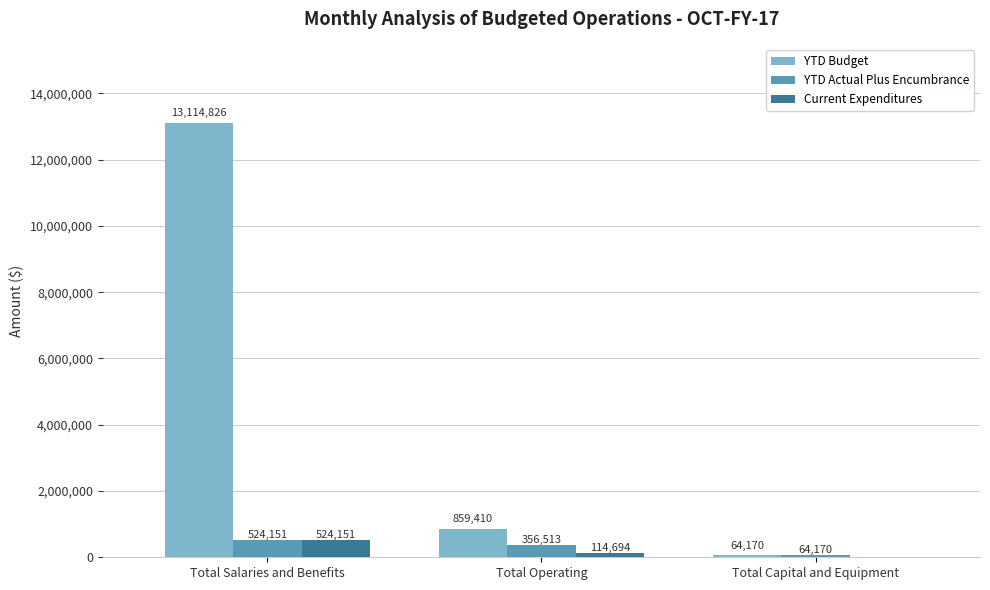

Between Total Salaries and Benefits and Total Operating, which series saw the biggest shift?

YTD Budget